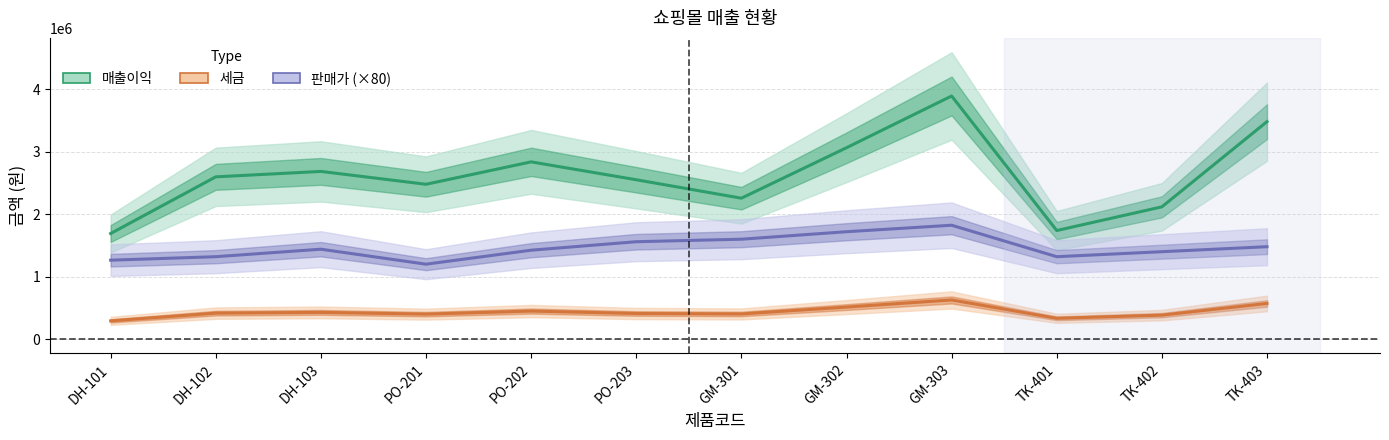

At which category does 세금 reach its first local valley?

PO-201